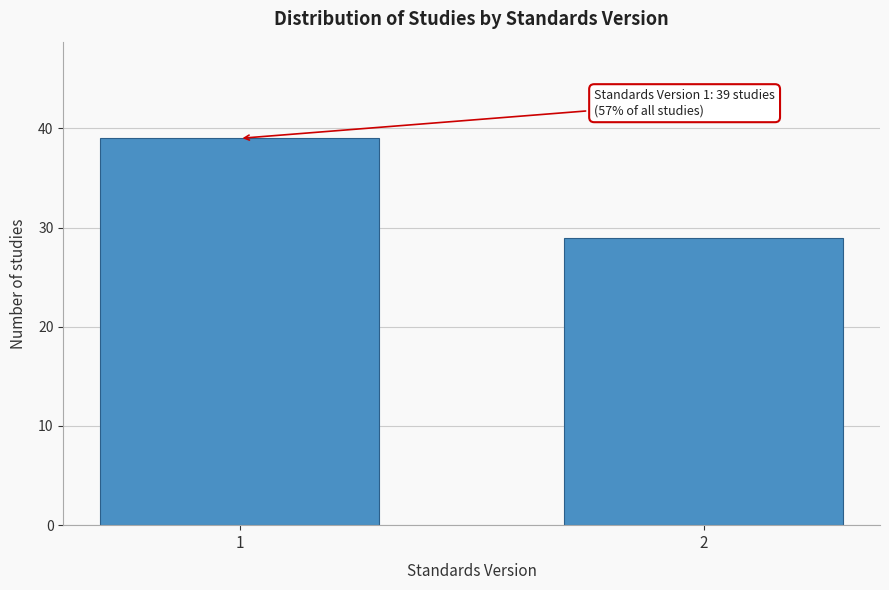

Reading left to right, transcribe all the data shown in this chart.

1=39	2=29